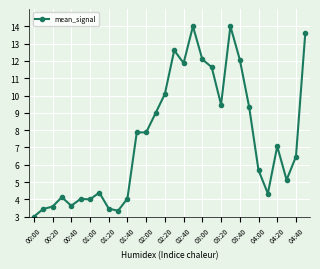

What is the value of the 19th point from the left?

12.1